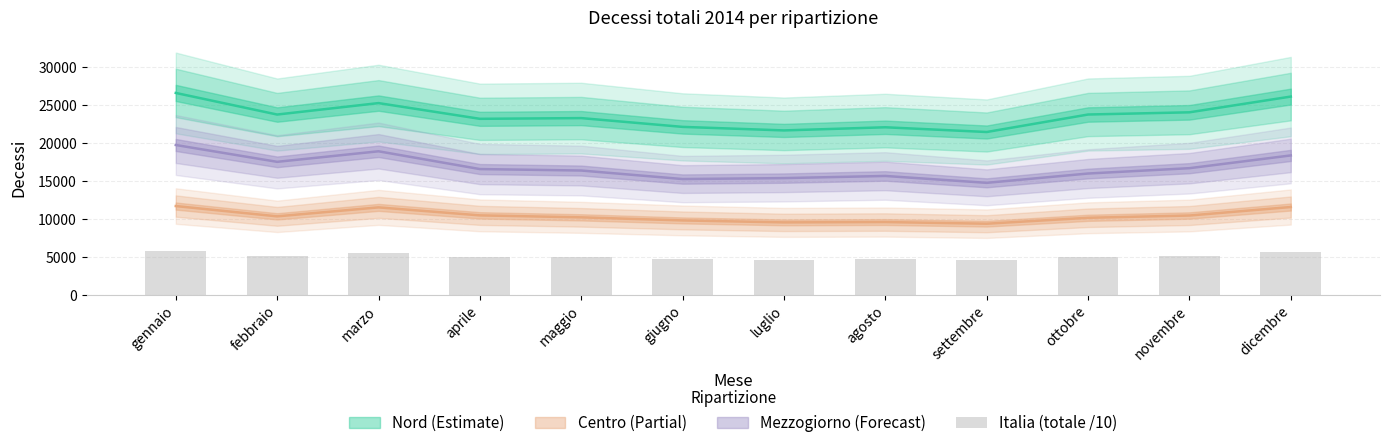

What is the sum of the values at maggio and febbraio?

10143.7